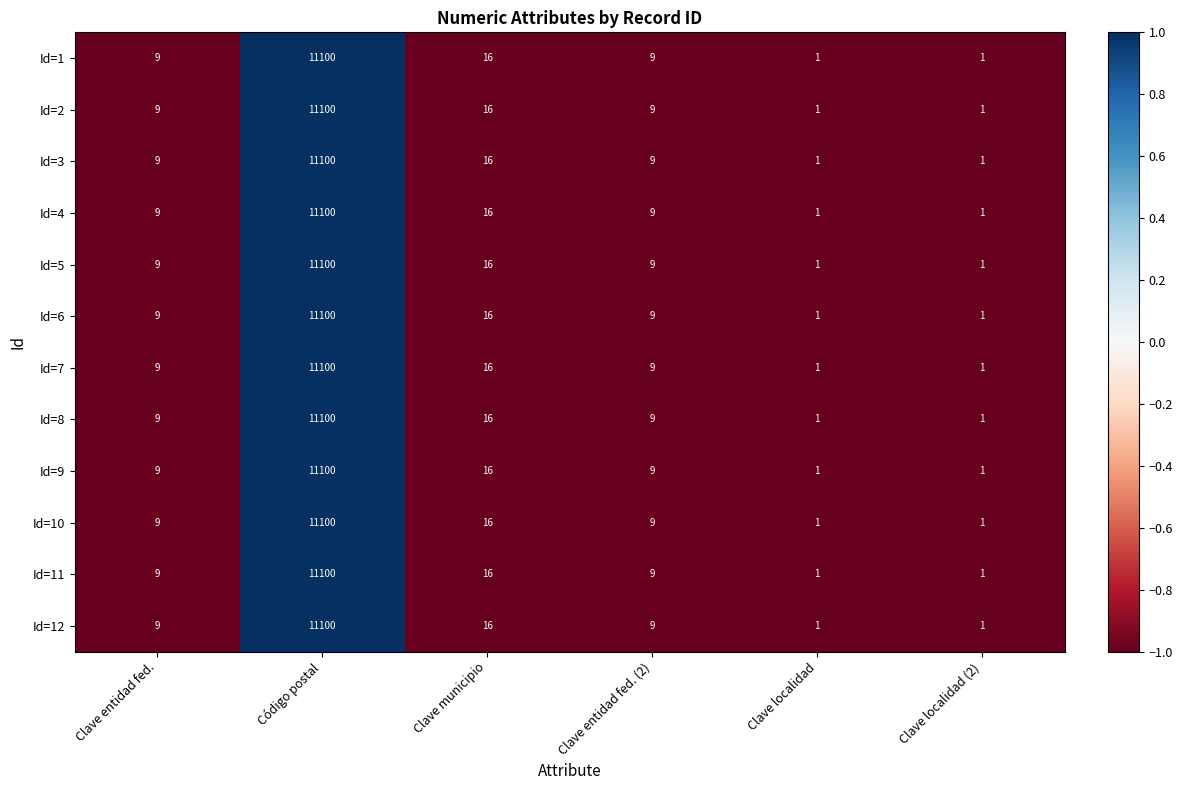

The Id=9 series shows 2 at Clave localidad. True or false?

False